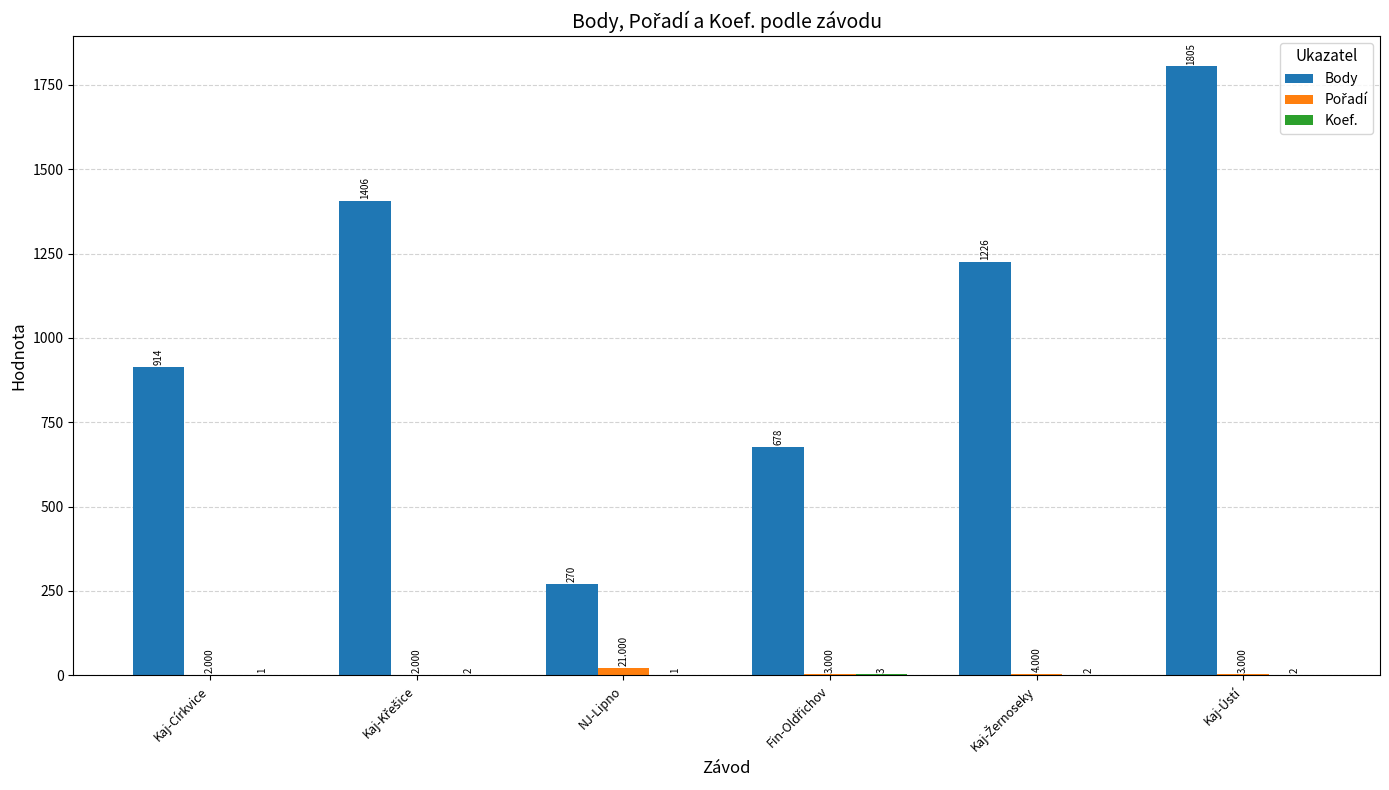

At which label is Body closest to 1037?

Kaj-Církvice